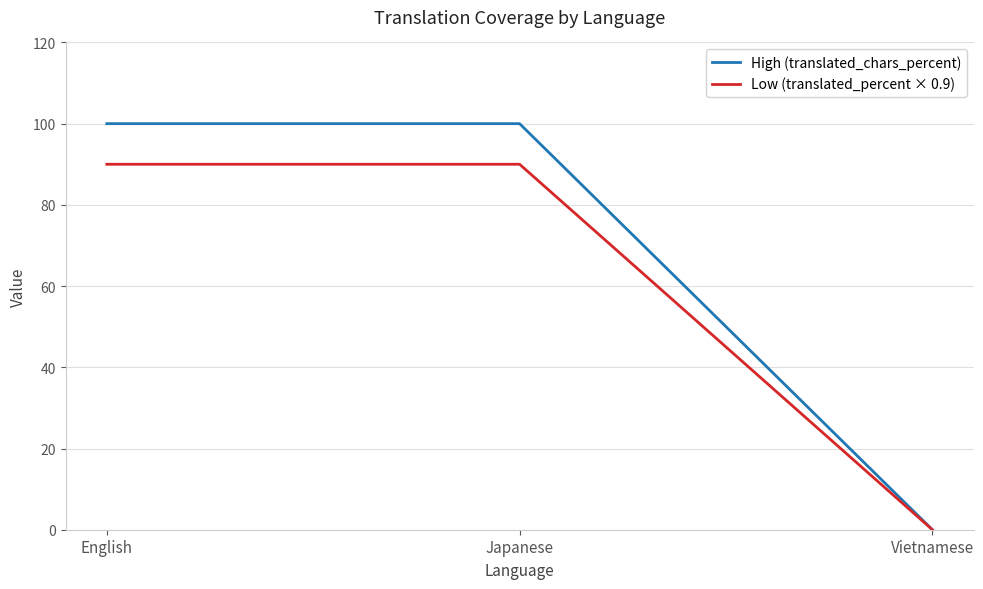

Read the Low (translated_percent × 0.9) value at English.

90